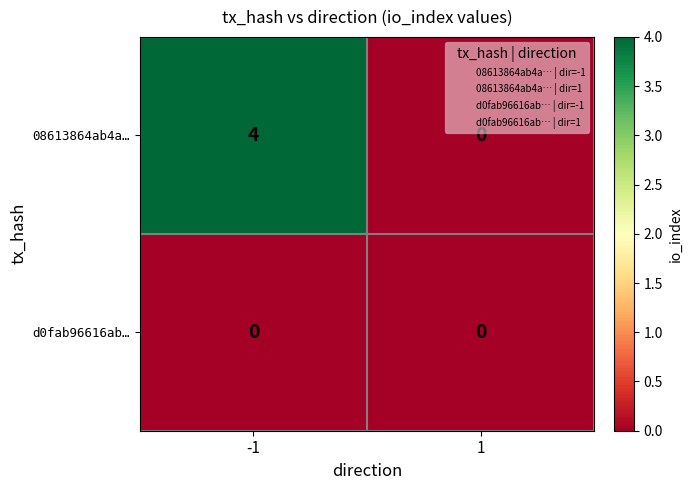

Is it true that 08613864ab4a… equals 1 at 1?

False